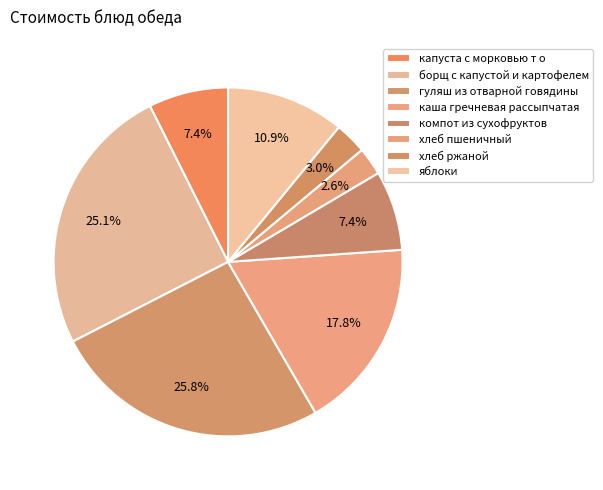

How many segments does this pie chart have?

8